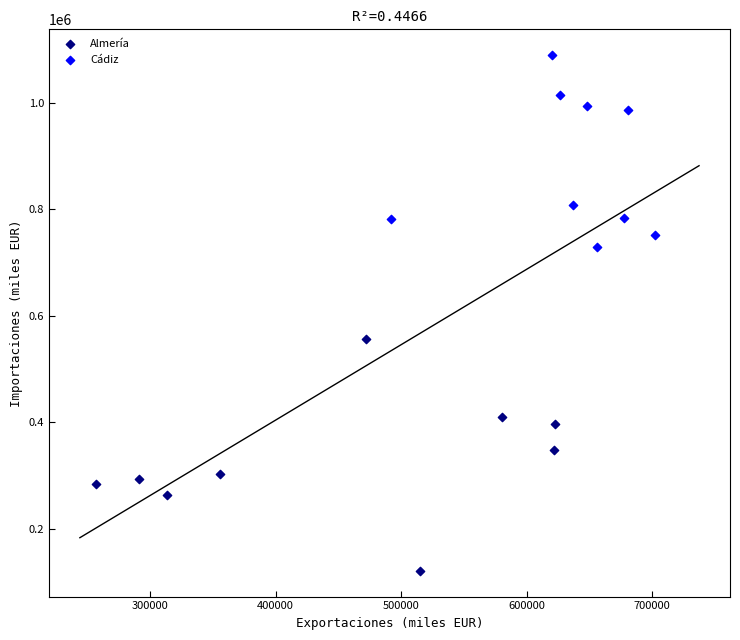

Which series reaches the minimum Y coordinate?

Almería